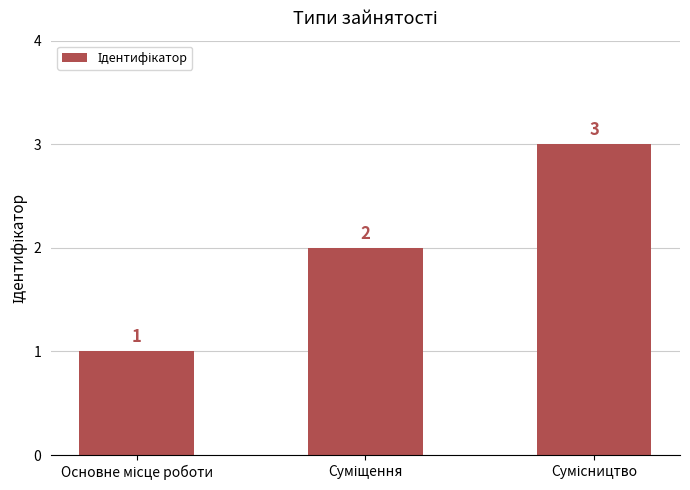

What is the value of the 3rd bar from the left?

3